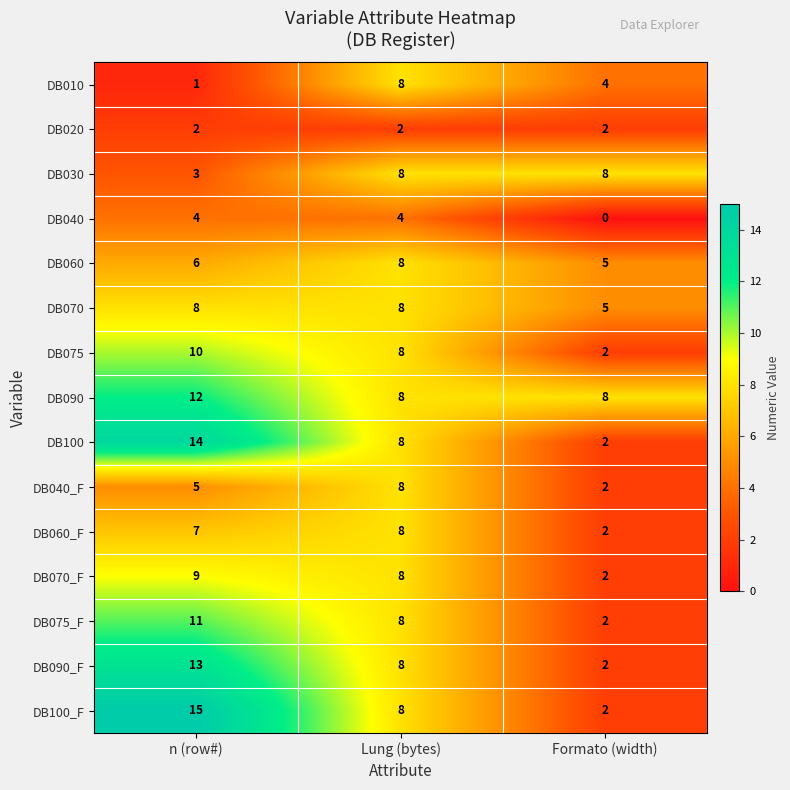

What is the average value of the DB010 series?

4